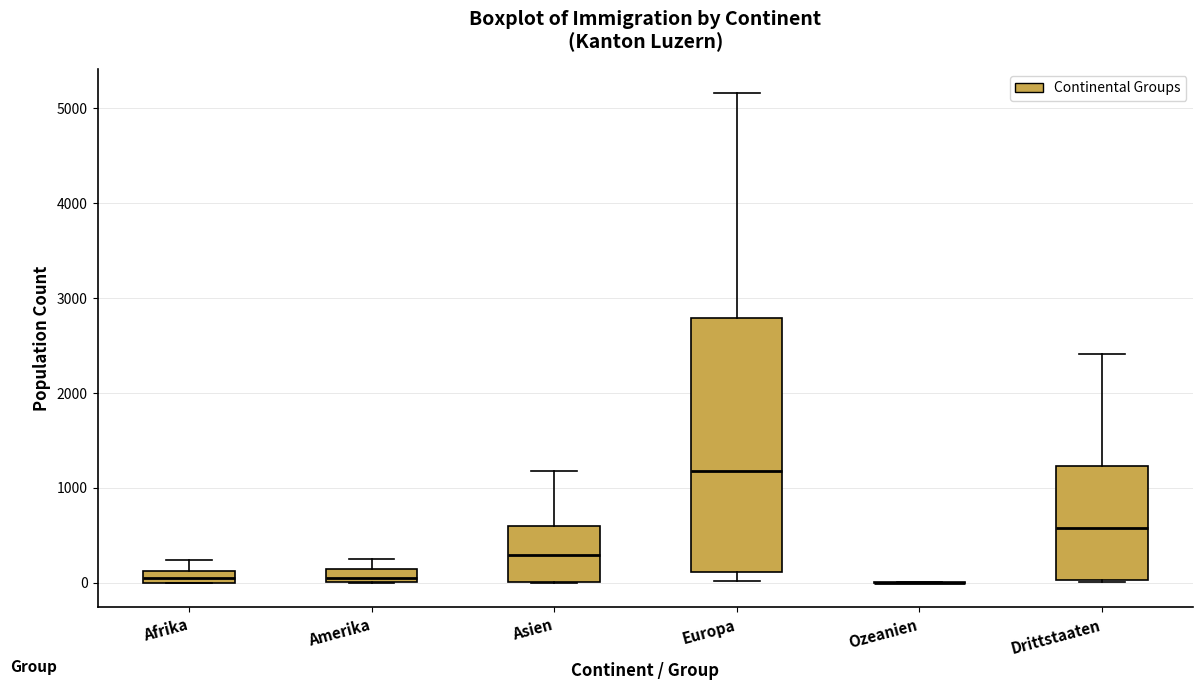

Where is the lower edge of the box for Europa on the y-axis? The values are not printed on the chart, so give them approximately, as read against the axis.

100